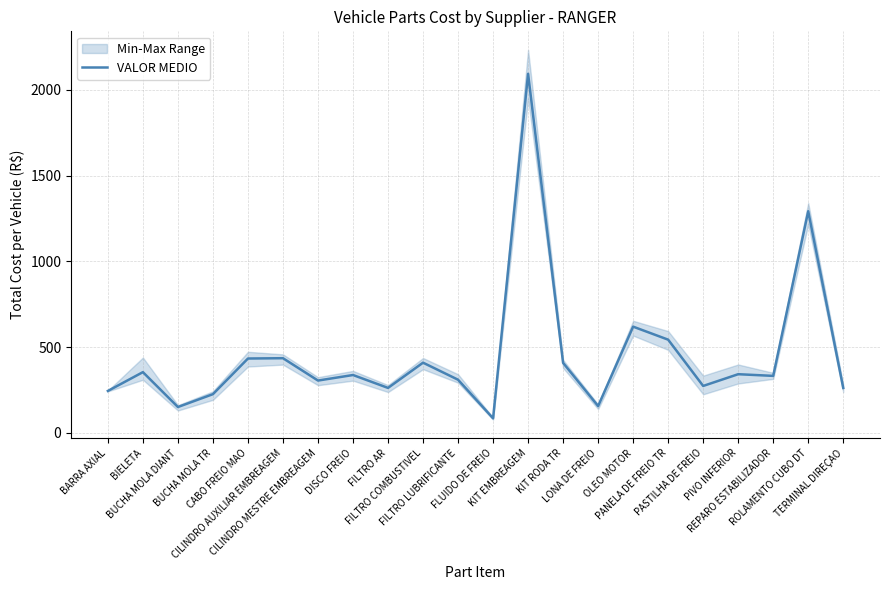

How many data points does each series have?

22